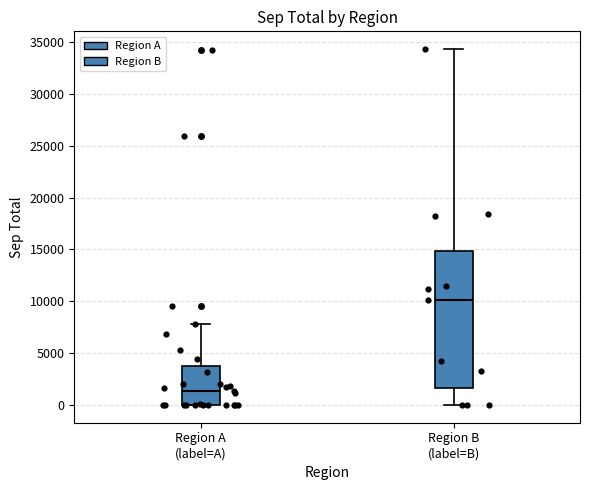

Where is the upper edge of the box for Region A (label=A) on the y-axis? The values are not printed on the chart, so give them approximately, as read against the axis.

4000